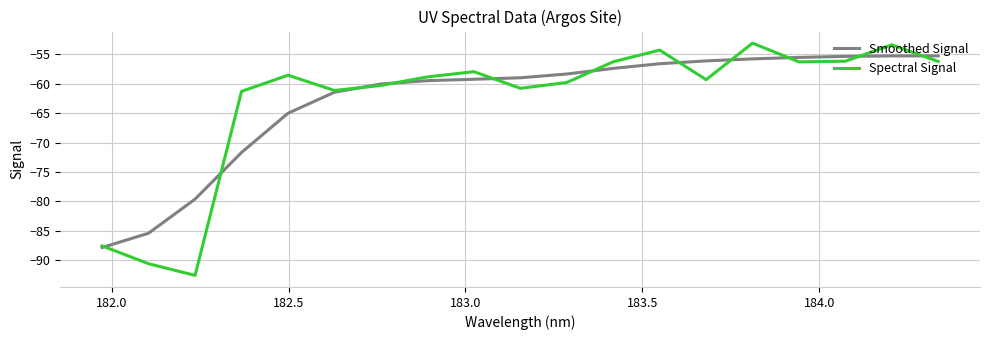

What is the highest value of the Spectral Signal series?

-53.1